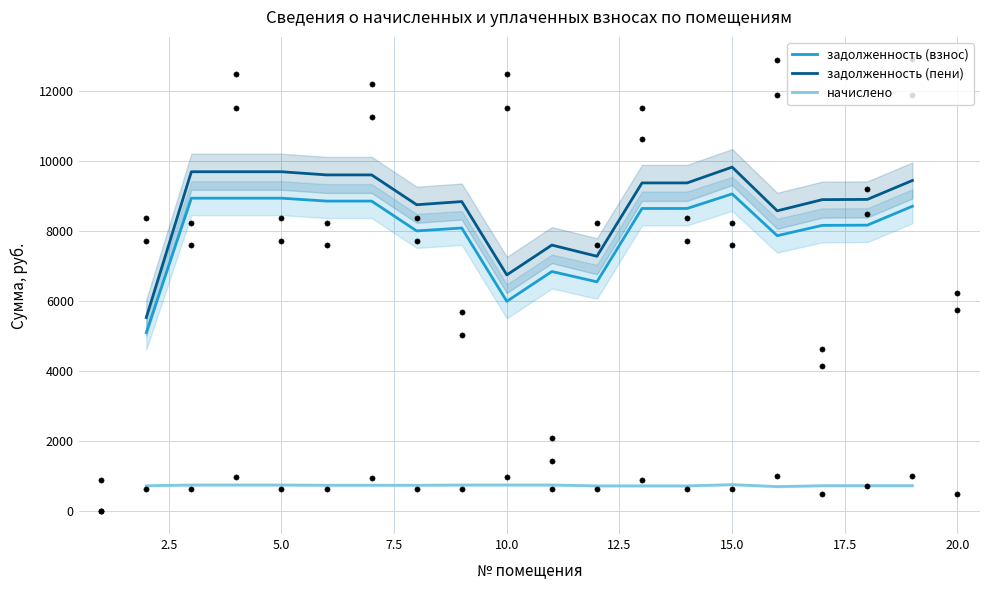

True or false: начислено and задолженность (взнос) intersect in this chart.

False